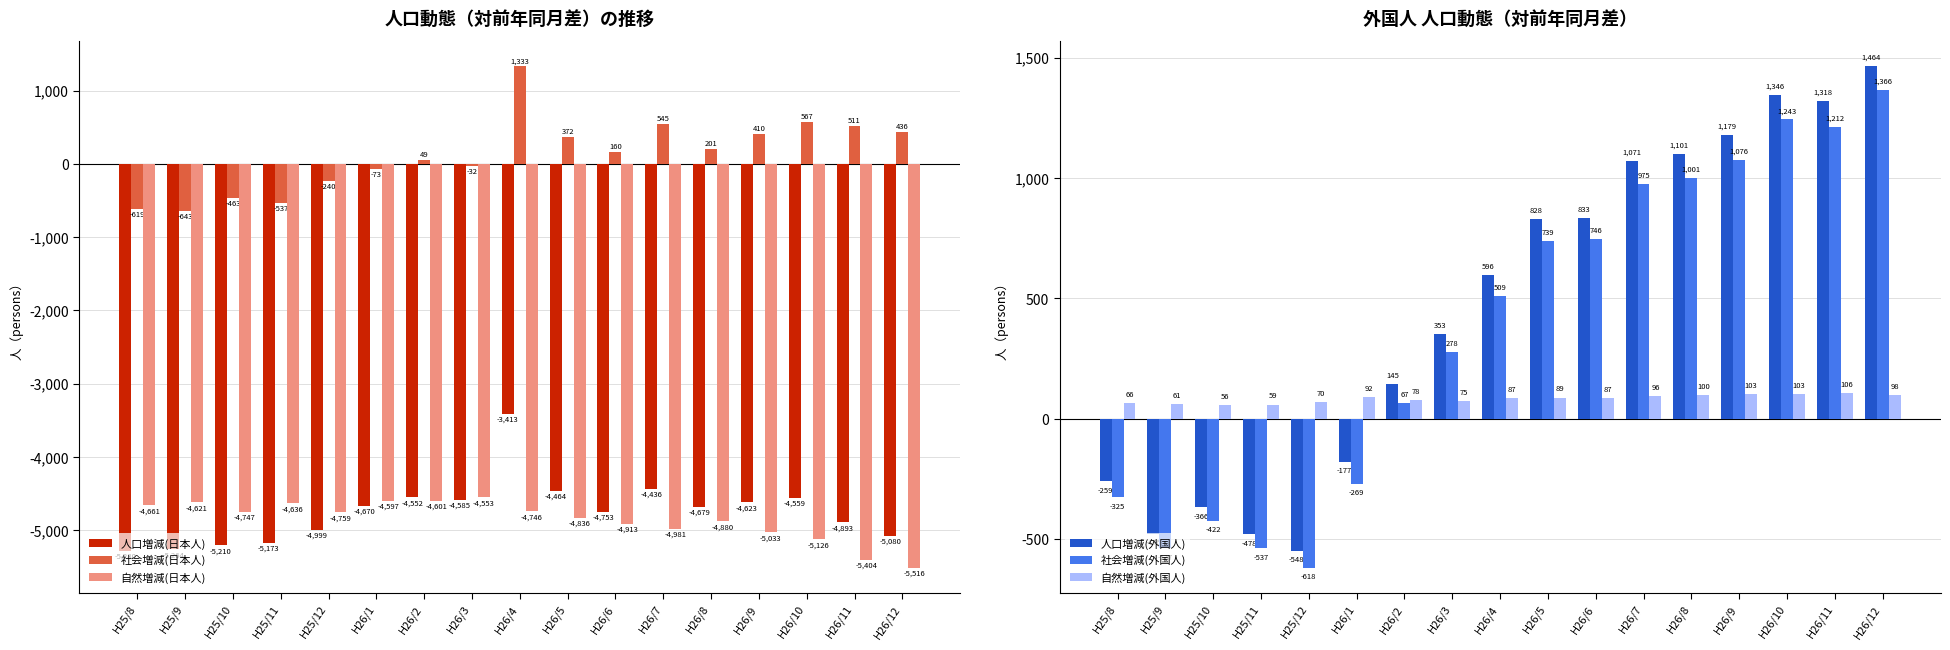

Reading right to left, extract all data points from this chart.

人口増減(日本人): H26/12=-5080	H26/11=-4893	H26/10=-4559	H26/9=-4623	H26/8=-4679	H26/7=-4436	H26/6=-4753	H26/5=-4464	H26/4=-3413	H26/3=-4585	H26/2=-4552	H26/1=-4670	H25/12=-4999	H25/11=-5173	H25/10=-5210	H25/9=-5264	H25/8=-5280
社会増減(日本人): H26/12=436	H26/11=511	H26/10=567	H26/9=410	H26/8=201	H26/7=545	H26/6=160	H26/5=372	H26/4=1333	H26/3=-32	H26/2=49	H26/1=-73	H25/12=-240	H25/11=-537	H25/10=-463	H25/9=-643	H25/8=-619
自然増減(日本人): H26/12=-5516	H26/11=-5404	H26/10=-5126	H26/9=-5033	H26/8=-4880	H26/7=-4981	H26/6=-4913	H26/5=-4836	H26/4=-4746	H26/3=-4553	H26/2=-4601	H26/1=-4597	H25/12=-4759	H25/11=-4636	H25/10=-4747	H25/9=-4621	H25/8=-4661
人口増減(外国人): H26/12=1464	H26/11=1318	H26/10=1346	H26/9=1179	H26/8=1101	H26/7=1071	H26/6=833	H26/5=828	H26/4=596	H26/3=353	H26/2=145	H26/1=-177	H25/12=-548	H25/11=-478	H25/10=-366	H25/9=-476	H25/8=-259
社会増減(外国人): H26/12=1366	H26/11=1212	H26/10=1243	H26/9=1076	H26/8=1001	H26/7=975	H26/6=746	H26/5=739	H26/4=509	H26/3=278	H26/2=67	H26/1=-269	H25/12=-618	H25/11=-537	H25/10=-422	H25/9=-537	H25/8=-325
自然増減(外国人): H26/12=98	H26/11=106	H26/10=103	H26/9=103	H26/8=100	H26/7=96	H26/6=87	H26/5=89	H26/4=87	H26/3=75	H26/2=78	H26/1=92	H25/12=70	H25/11=59	H25/10=56	H25/9=61	H25/8=66